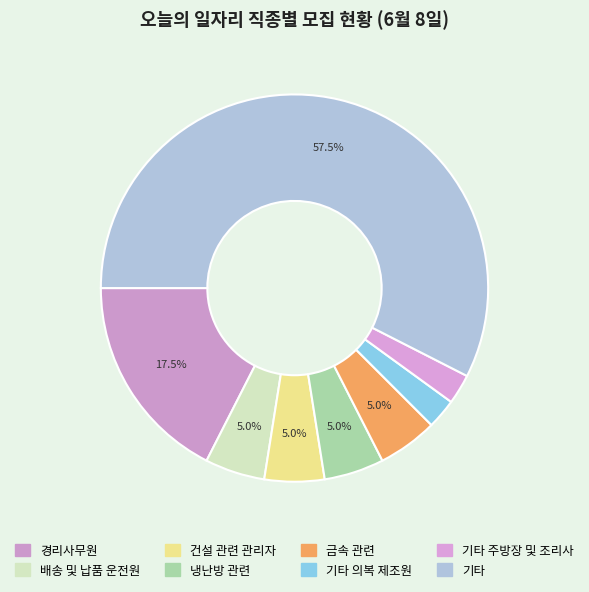

Rank the categories by value from highest to lowest.

기타, 경리사무원, 배송 및 납품 운전원, 건설 관련 관리자, 냉난방 관련, 금속 관련, 기타 의복 제조원, 기타 주방장 및 조리사